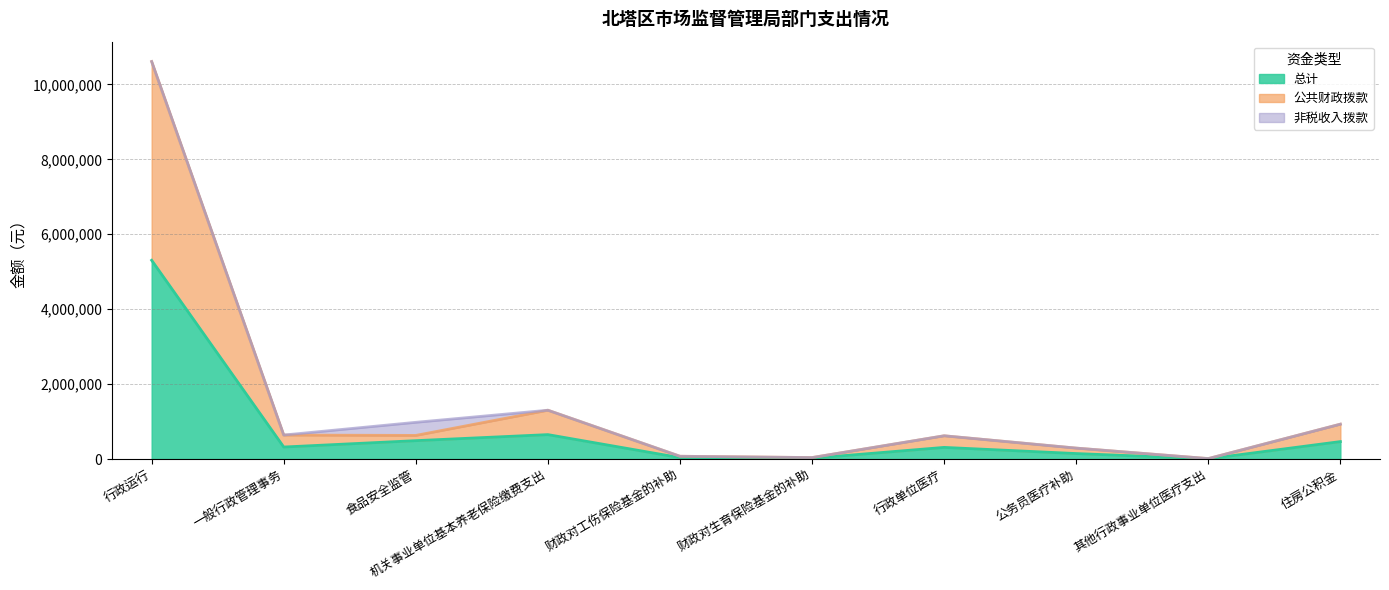

How many lines are shown in the chart?

3